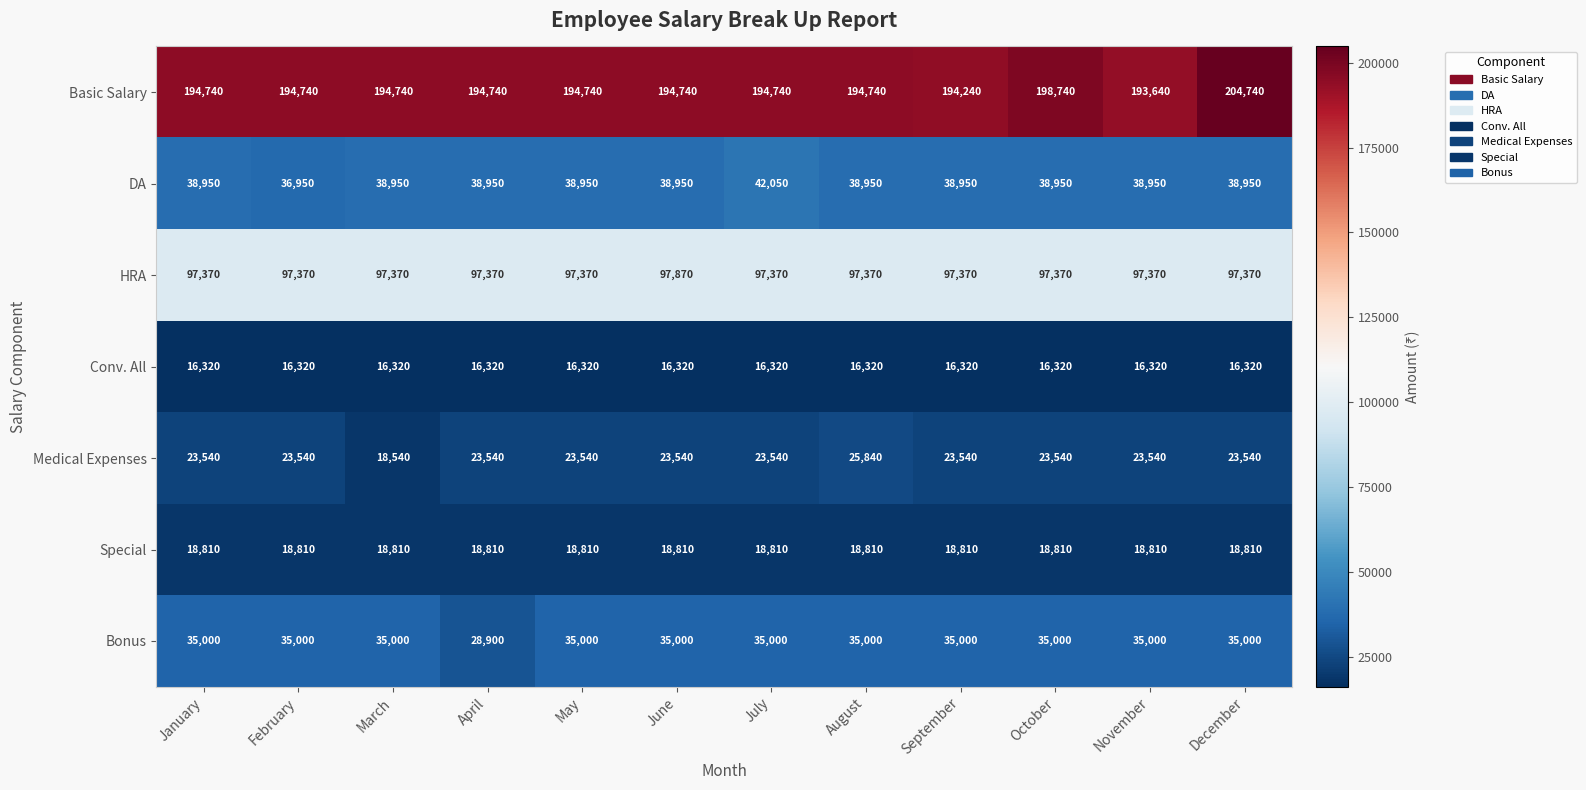

What value does the Conv. All series have at June?

16320